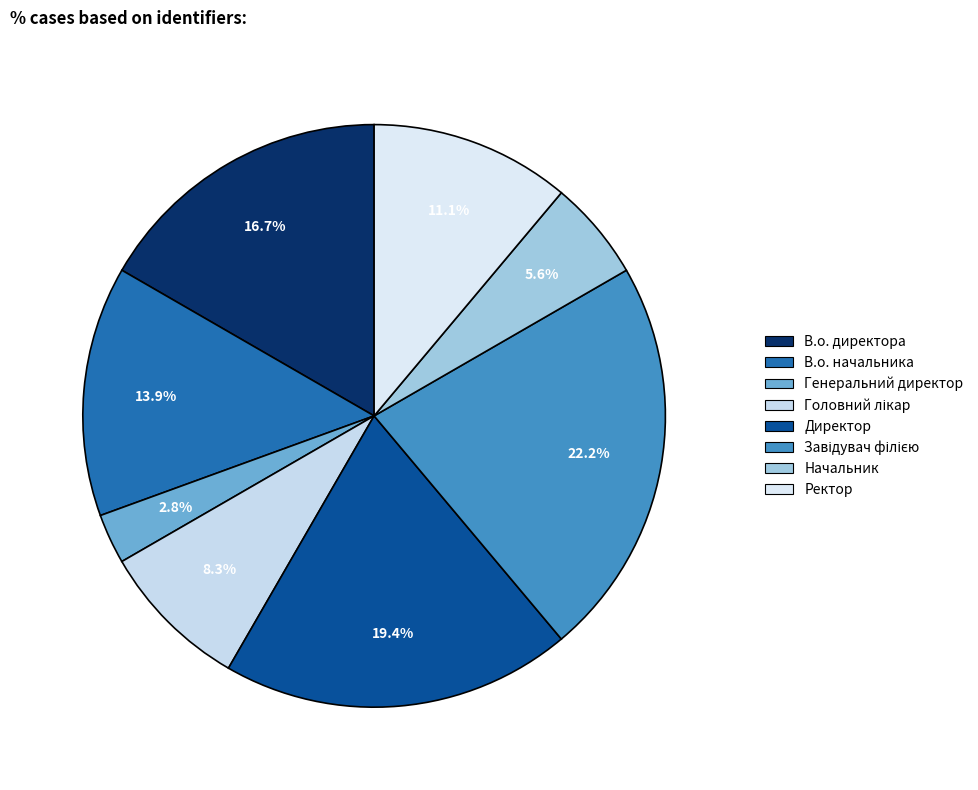

Is Генеральний директор the majority of the pie?

No